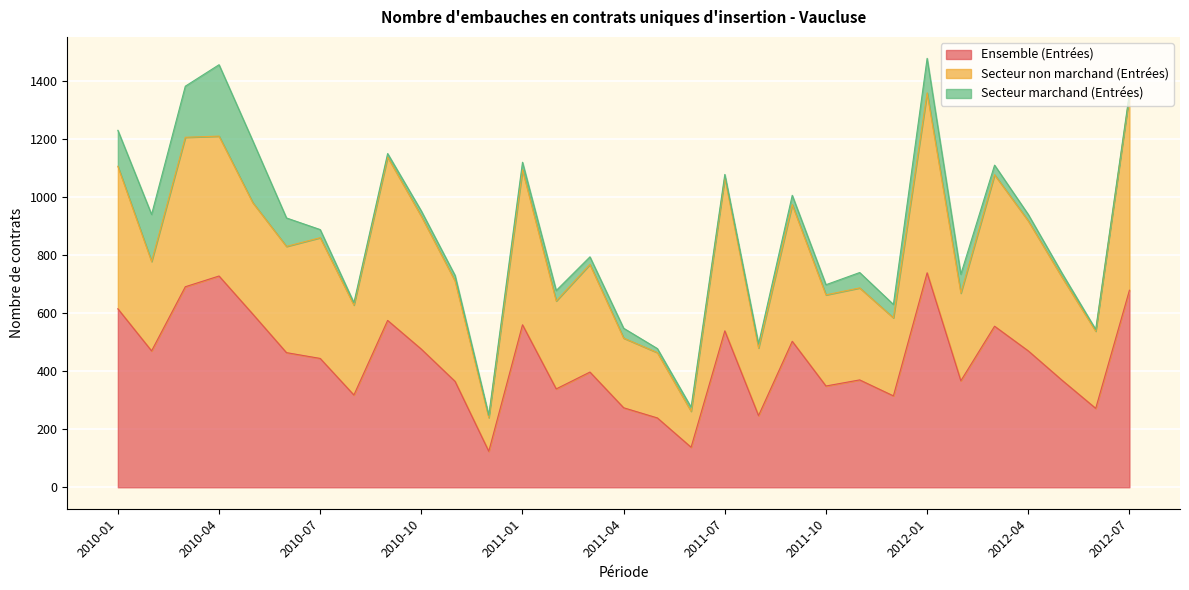

True or false: Secteur marchand (Entrées) and Secteur non marchand (Entrées) intersect in this chart.

False